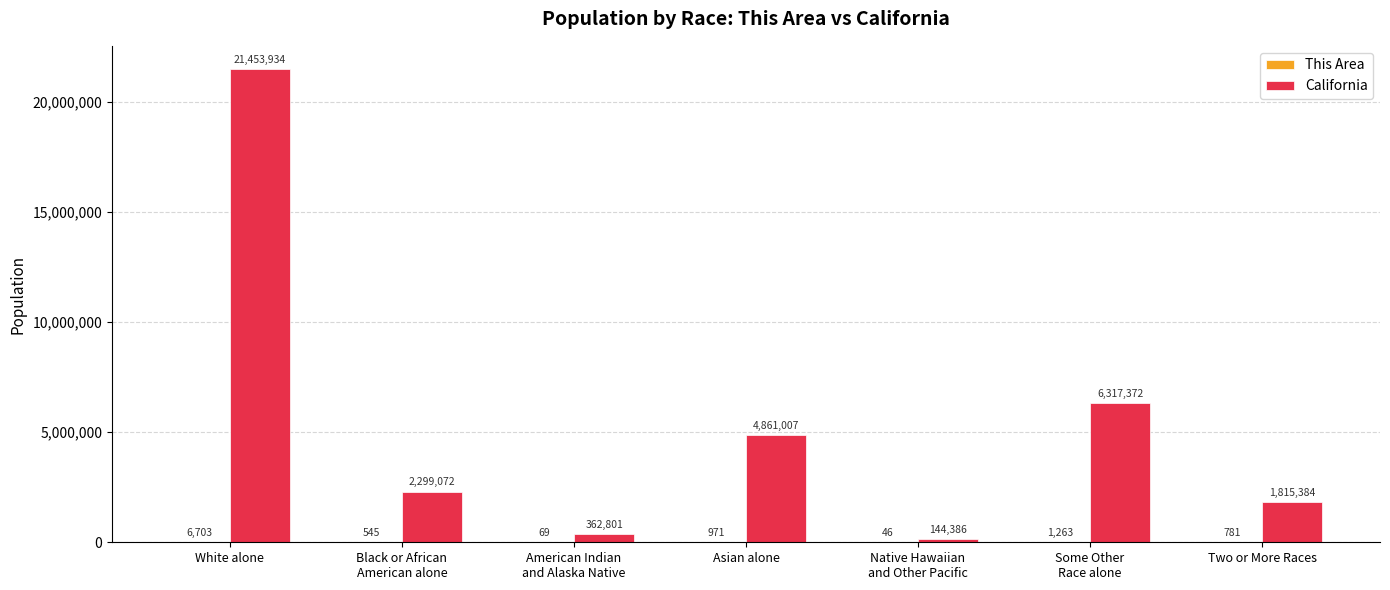

What is the sum of all California values?

37253956